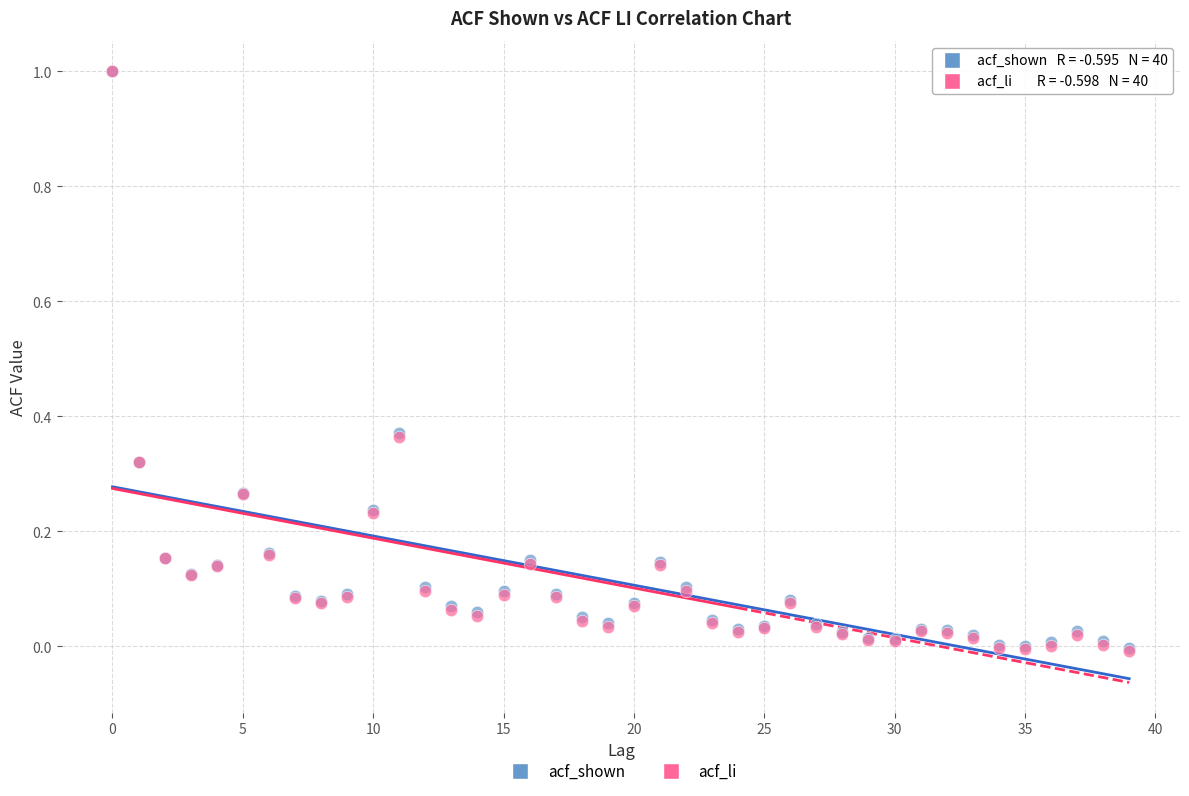

What are all the series names shown in the legend?

acf_shown, acf_li